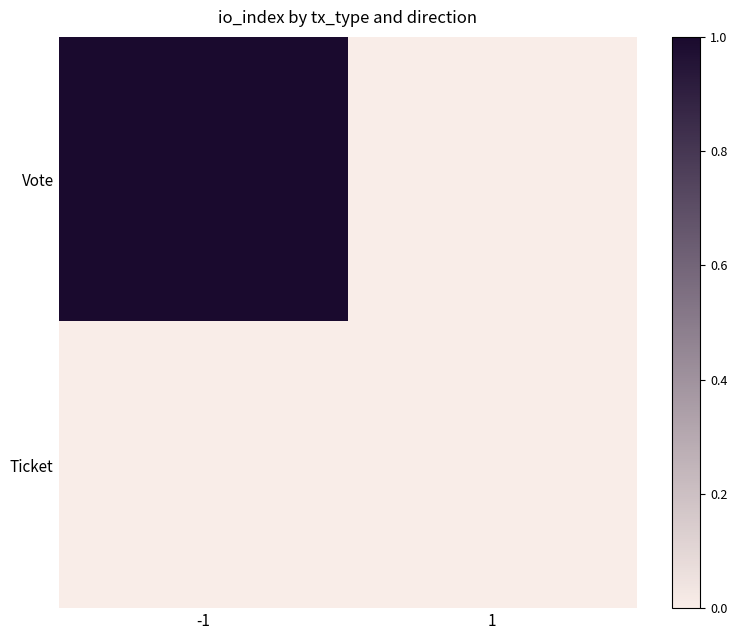

What is the spread (max minus min) of values at -1?

1